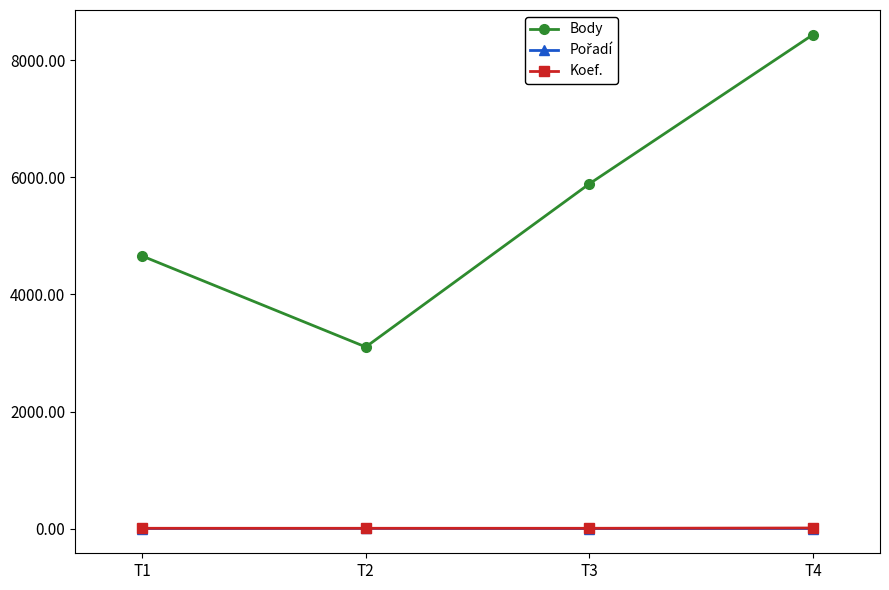

Which label corresponds to the largest value in the chart?

T4